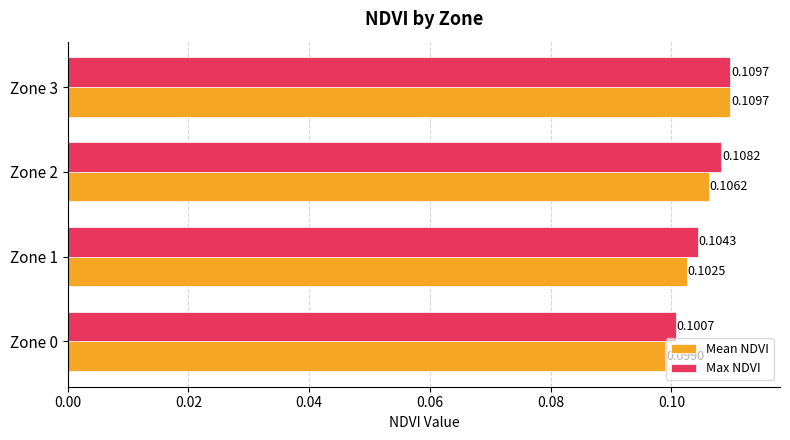

Between Zone 0 and Zone 3, which series saw the biggest shift?

Mean NDVI